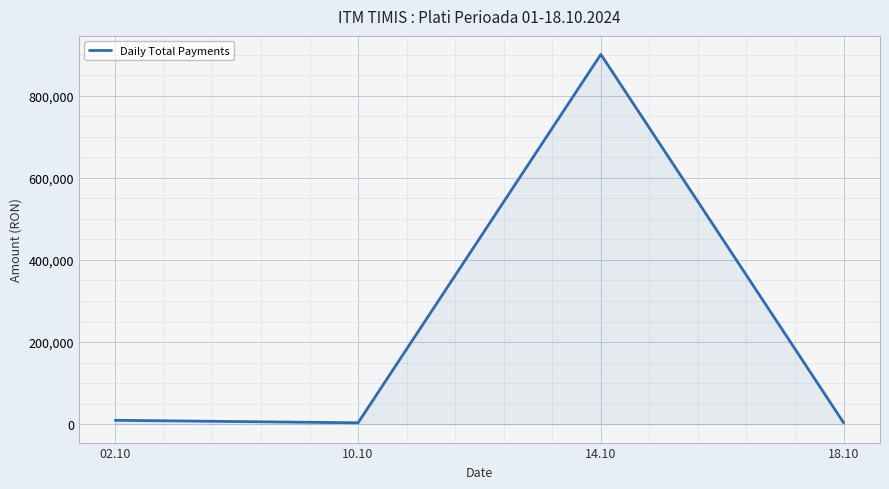

What is the sum of all values?

916911.8